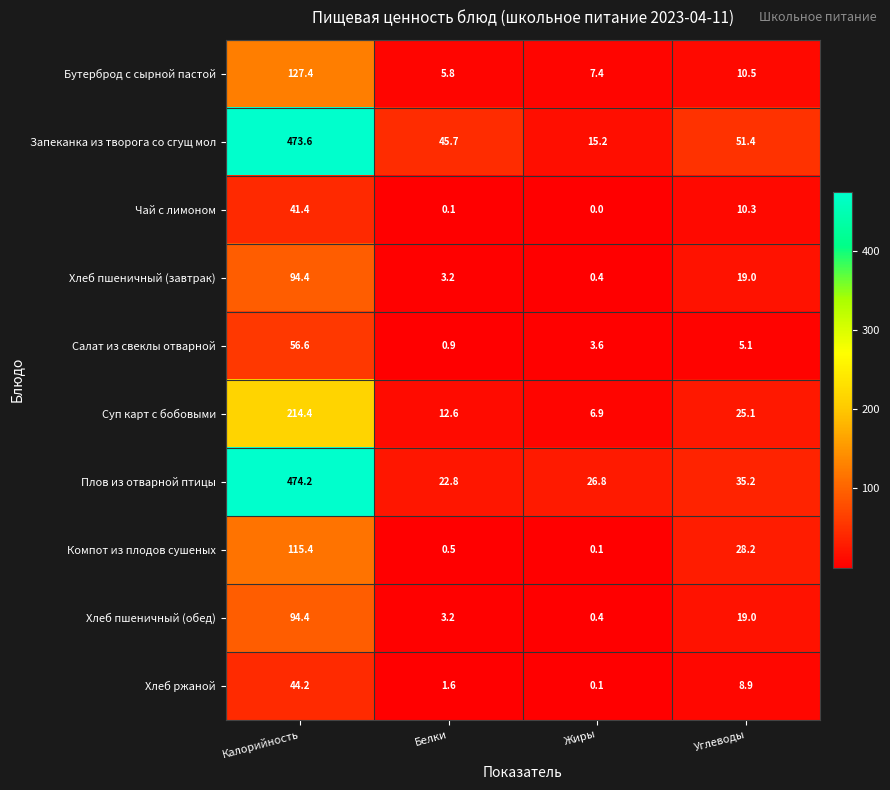

Which category has the lowest value in the Хлеб пшеничный (обед) series?

Жиры